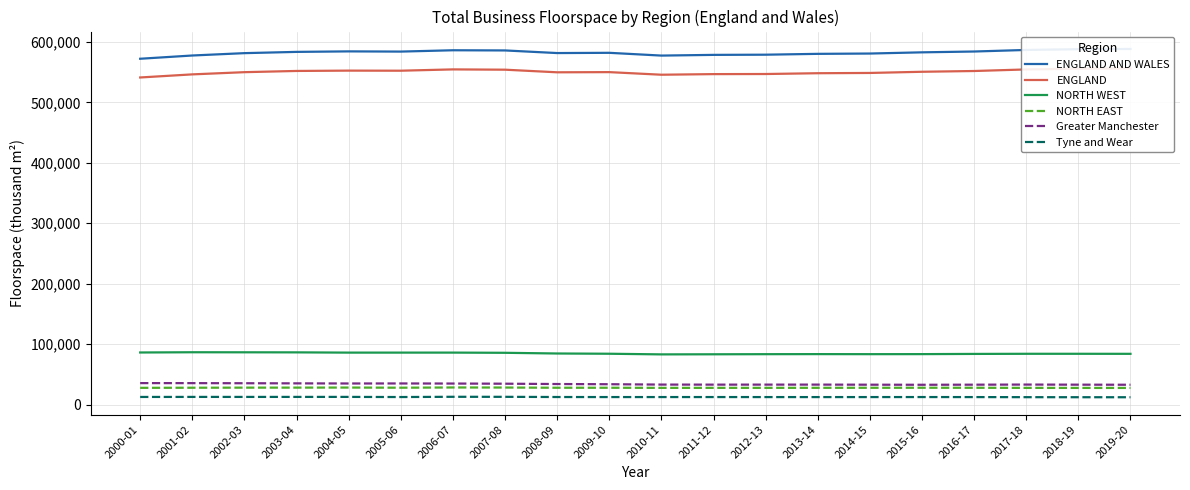

What is the sum of all Greater Manchester values?

677964